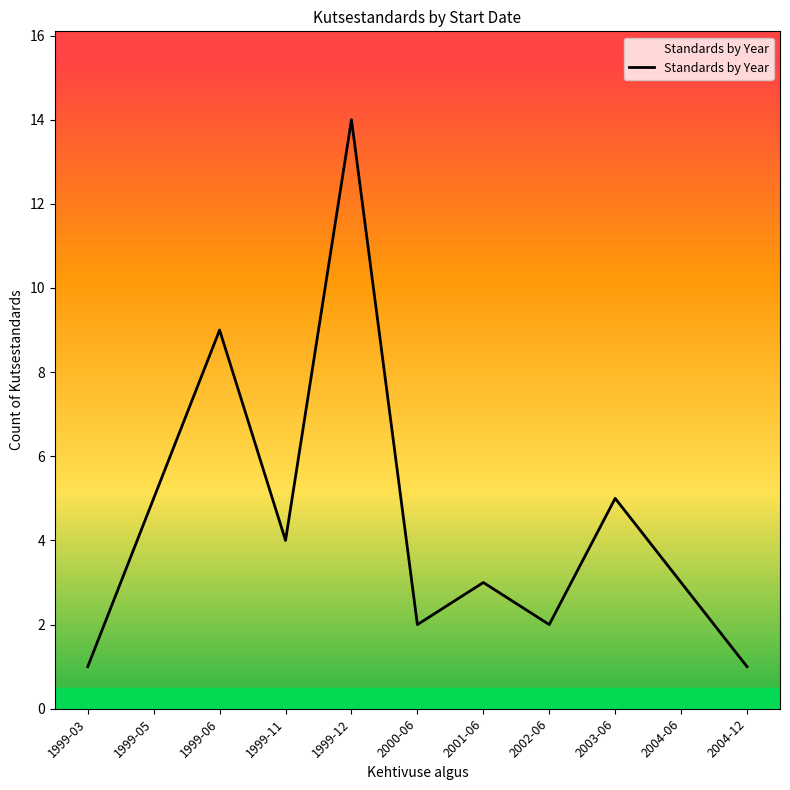

The value at 1999-03 is 2. True or false?

False